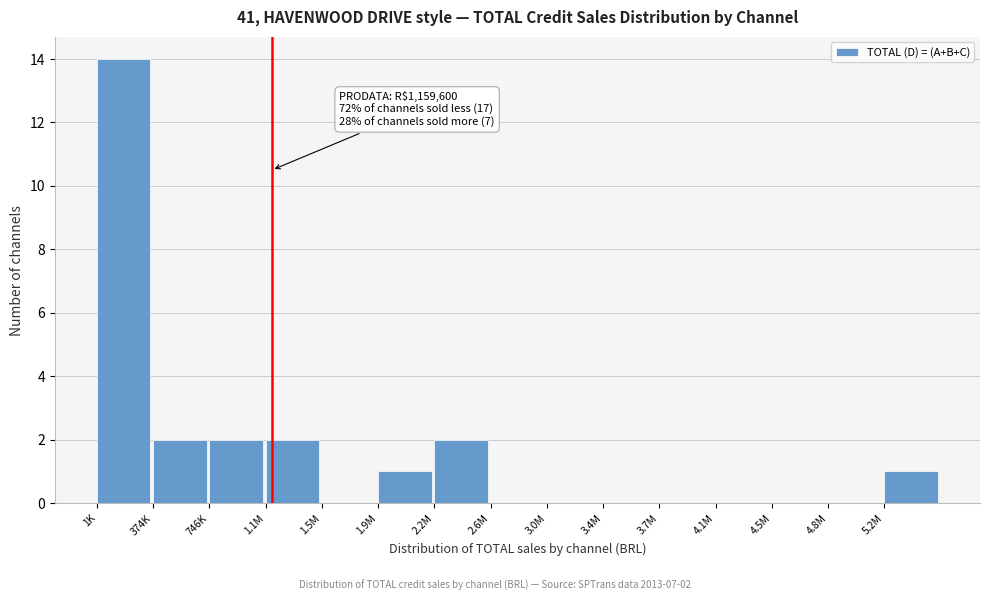

Reading right to left, extract all data points from this chart.

5.2M=1	4.8M=0	4.5M=0	4.1M=0	3.7M=0	3.4M=0	3.0M=0	2.6M=0	2.2M=2	1.9M=1	1.5M=0	1.1M=2	746K=2	374K=2	1K=14